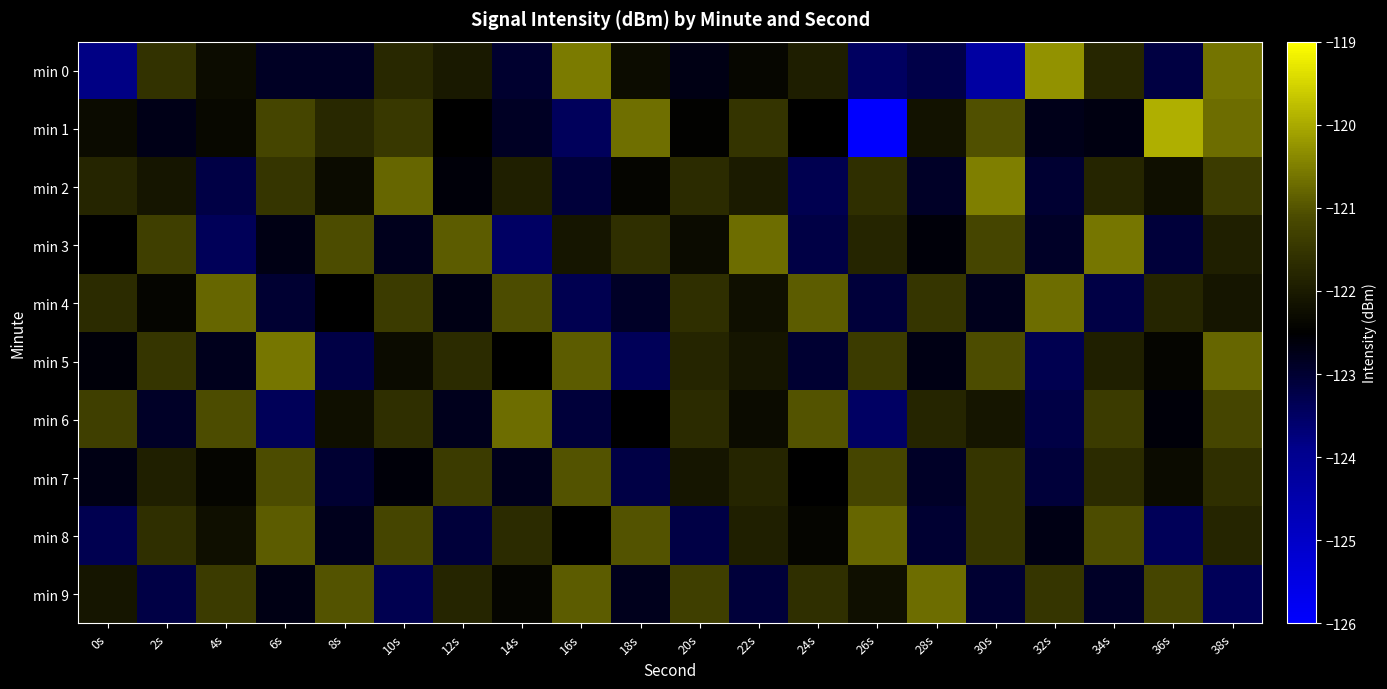

Which series has the widest spread of values?

min 1